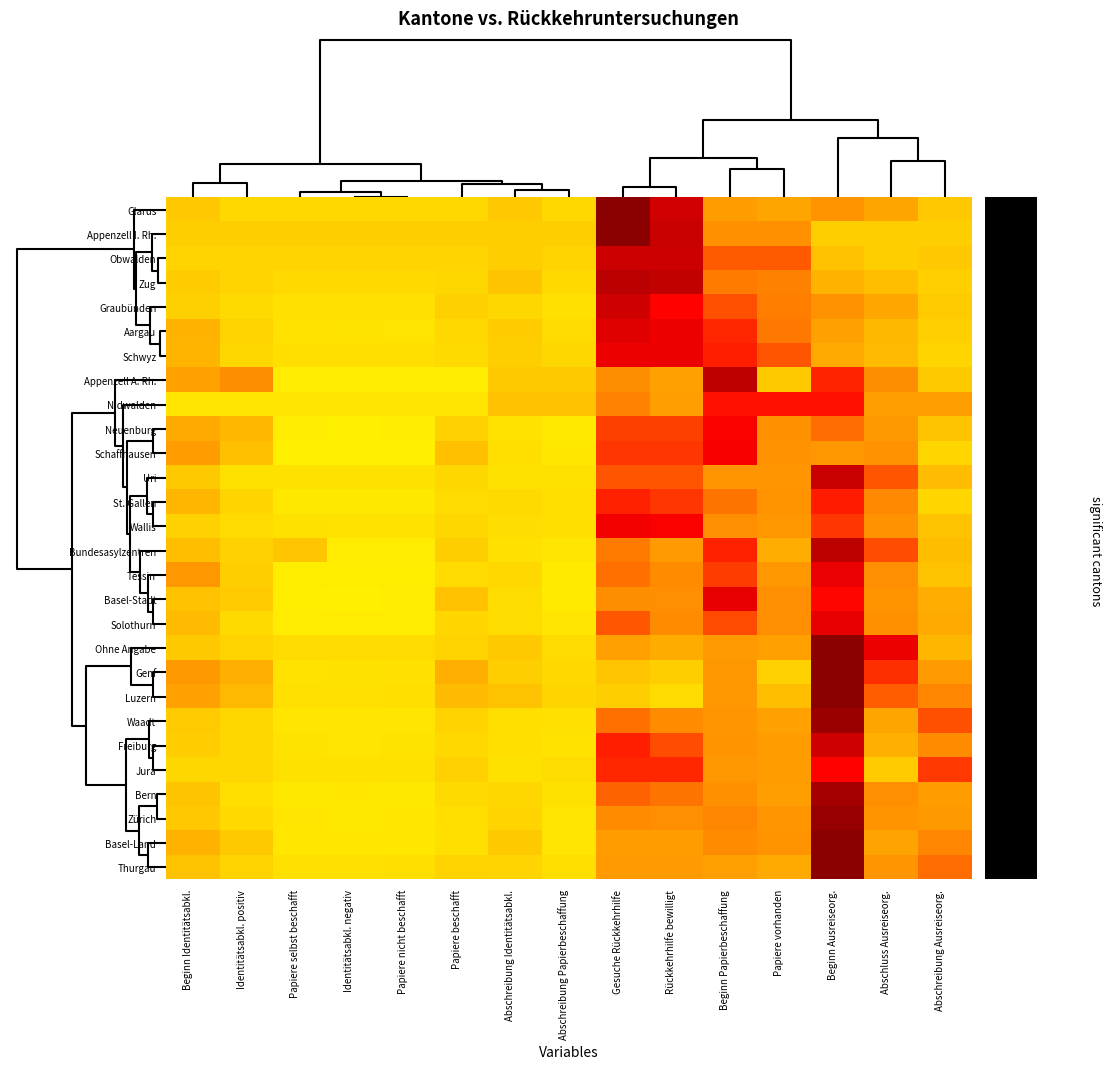

How many series are shown in this chart?

28